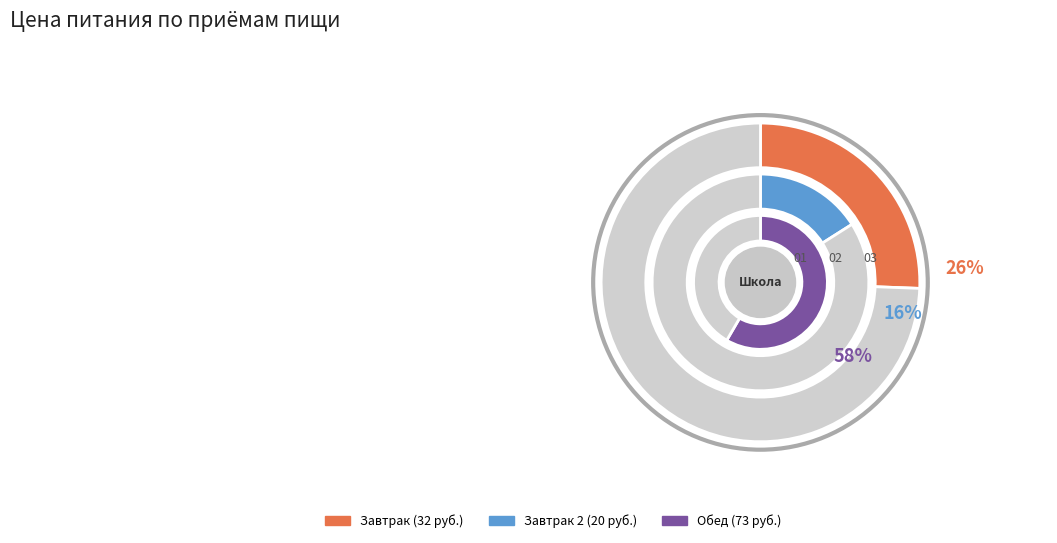

To the nearest percent, what percentage of the pie is Обед?

58%